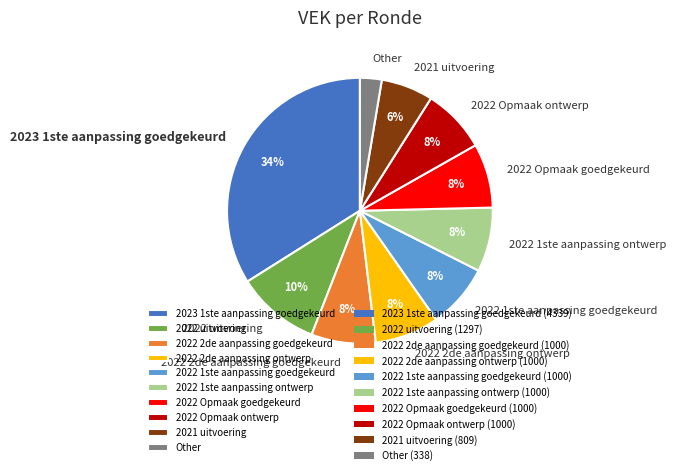

To the nearest percent, what is the combined percentage of 2022 Opmaak goedgekeurd and 2023 1ste aanpassing goedgekeurd?

42%